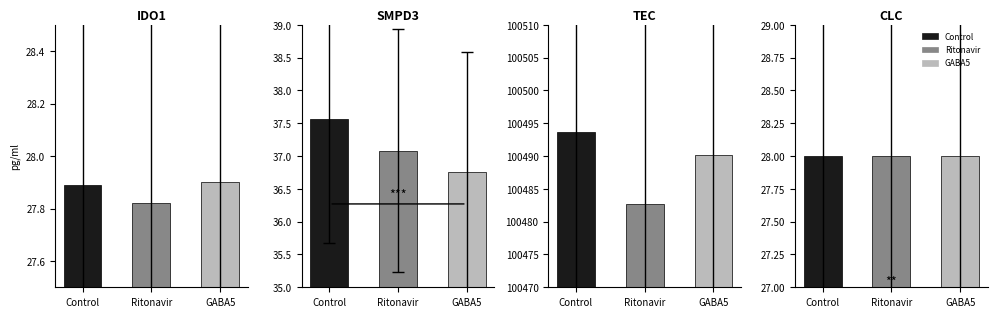

Between 1 and 4, which series saw the biggest shift?

Ritonavir